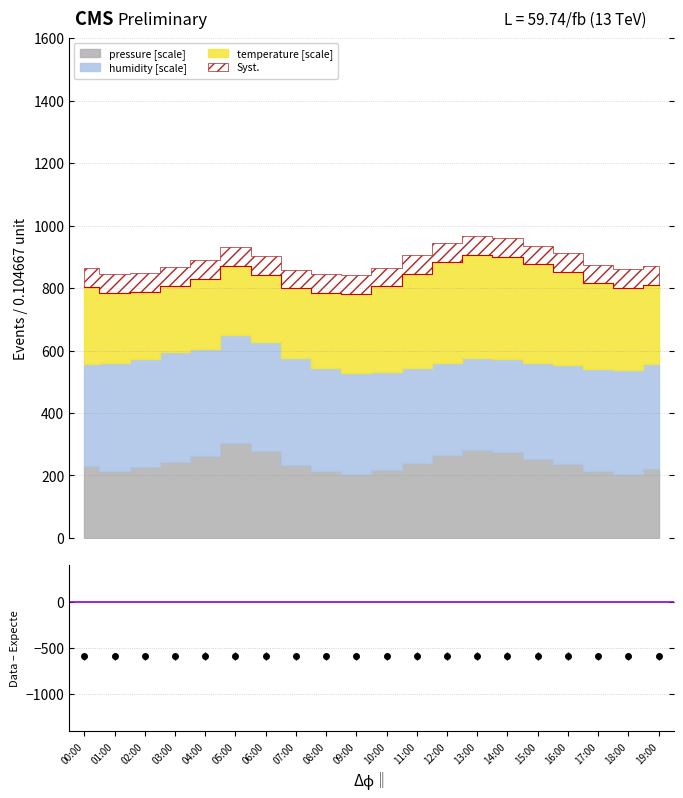

At which category does the data reach its first local peak?

05:00